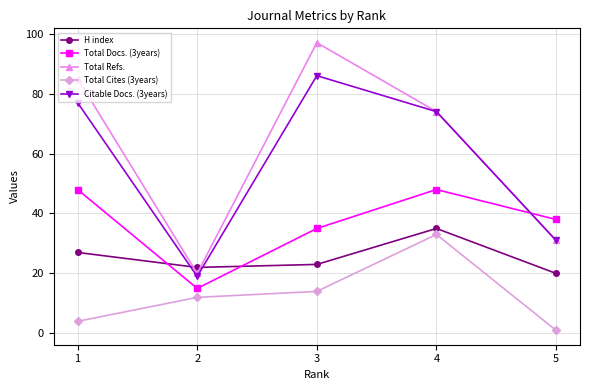

In Total Docs. (3years), how many points are lower than both neighbors (excluding endpoints)?

1